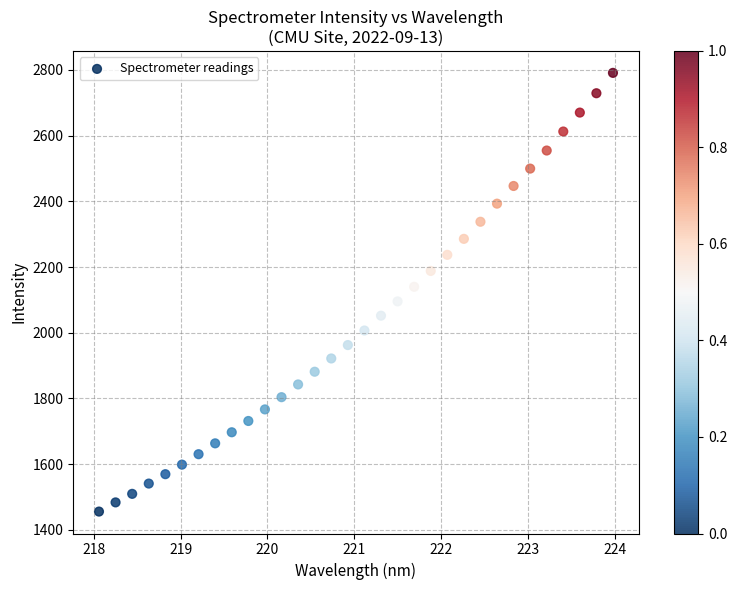

What is the range of Y values (max minus min)?

1335.7